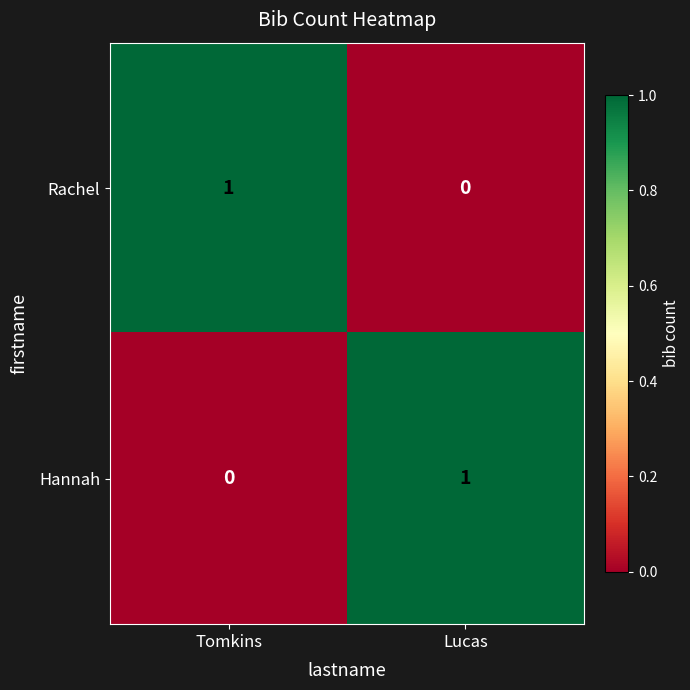

At how many categories does at least one series exceed 0?

2